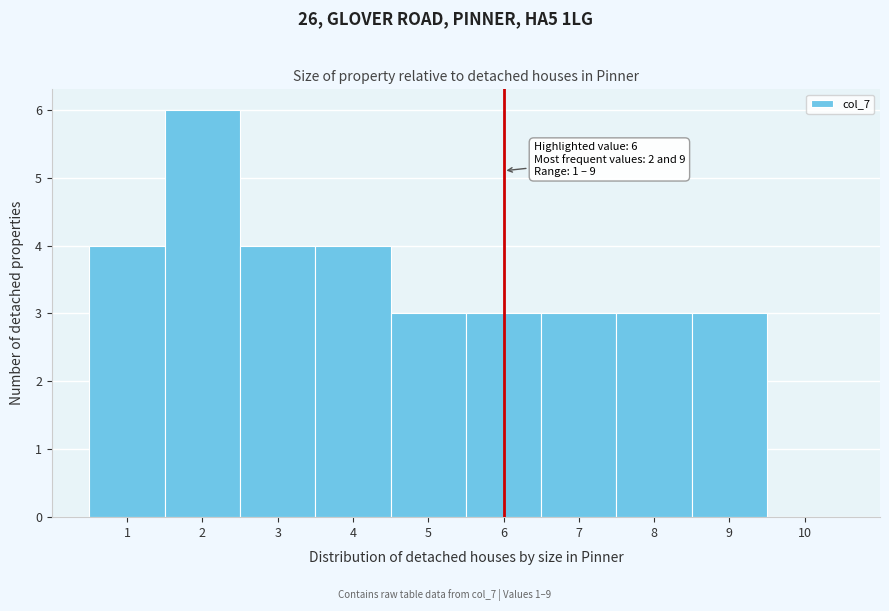

Reading left to right, list all the values displayed in this chart.

1=4	2=6	3=4	4=4	5=3	6=3	7=3	8=3	9=3	10=0